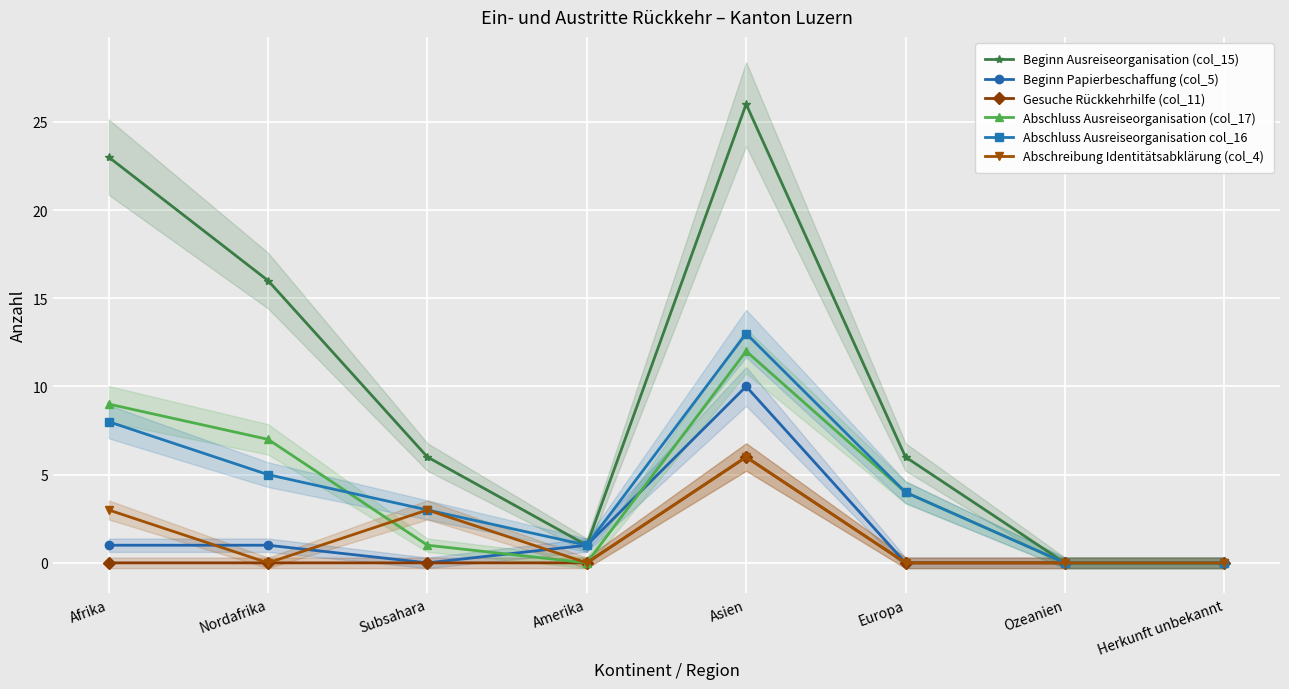

At which category does Abschluss Ausreiseorganisation (col_17) reach its first local valley?

Amerika